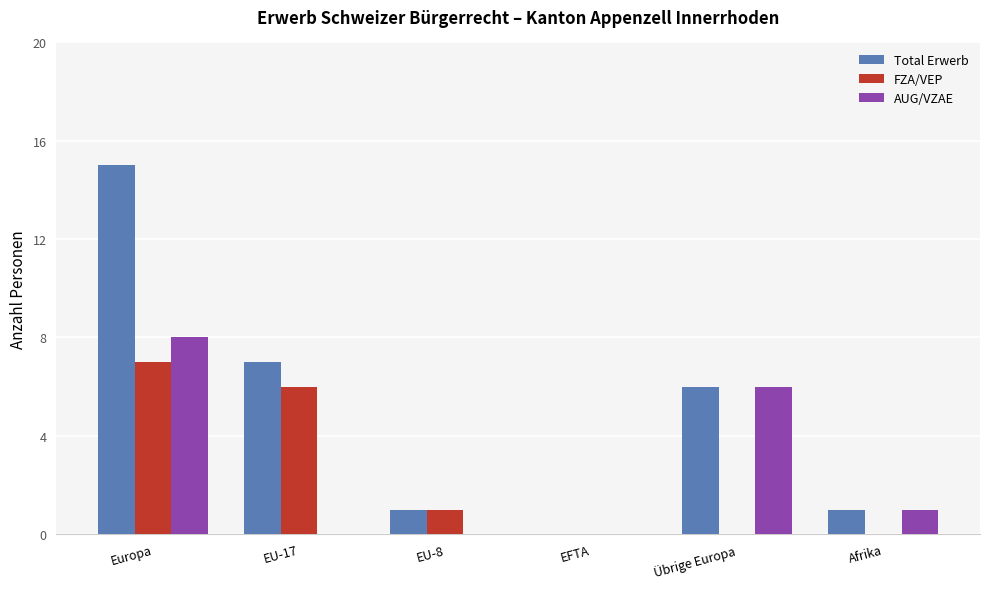

What are all the series names shown in the legend?

Total Erwerb, FZA/VEP, AUG/VZAE